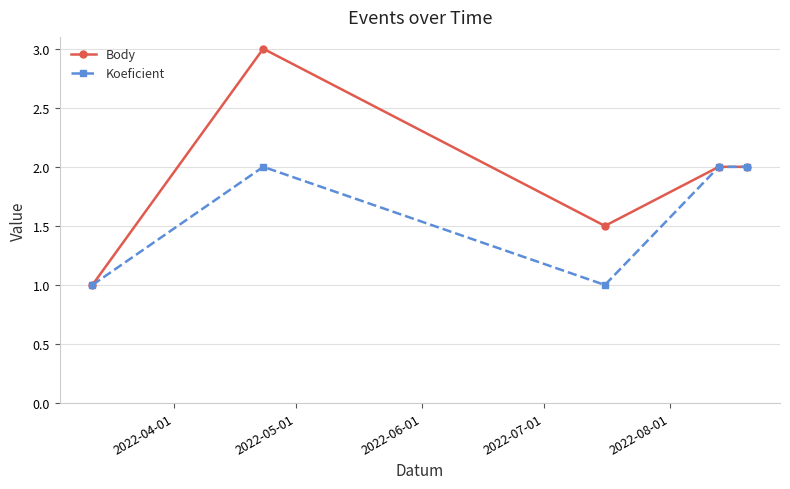

Which series has the largest total across all categories?

Body